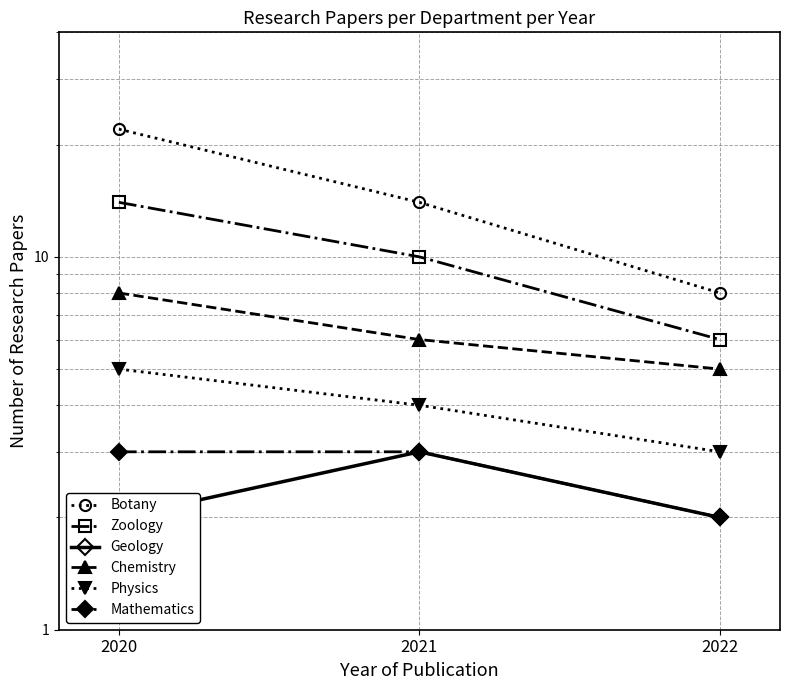

What is the difference between the maximum and minimum values in the Geology series?

1